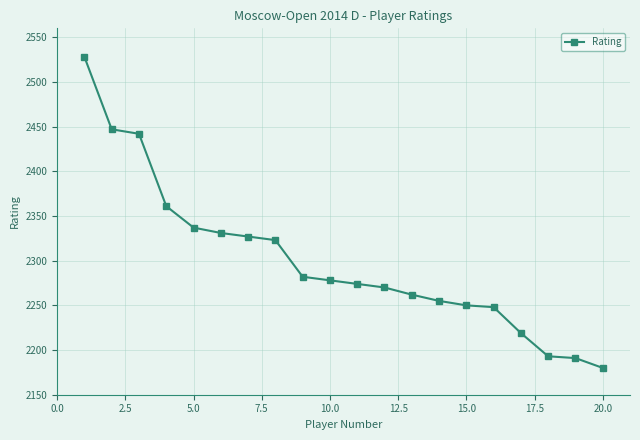

Does the chart display data point markers on the line(s)?

Yes